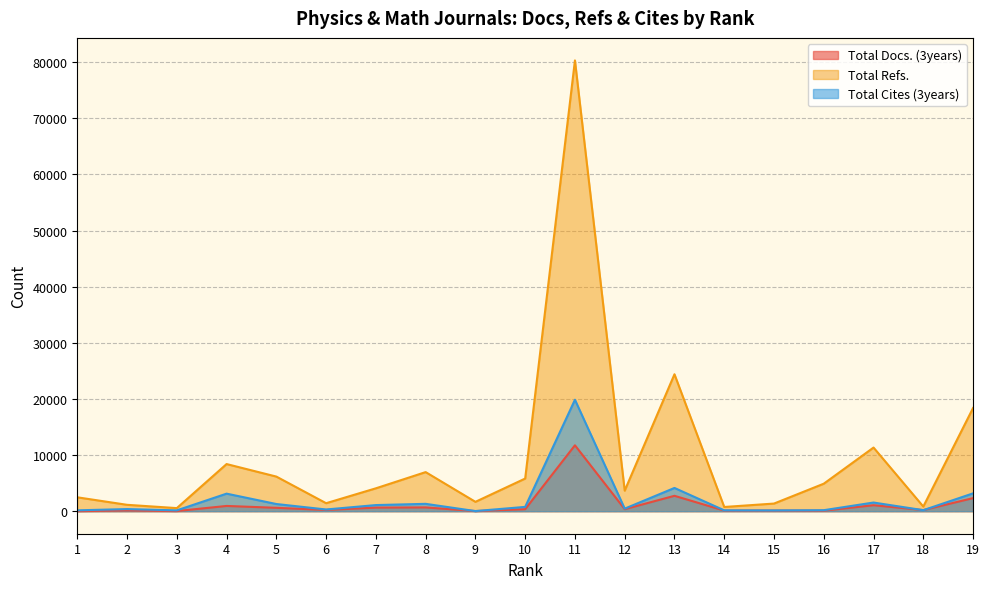

Which series has the largest range (max minus min)?

Total Refs.